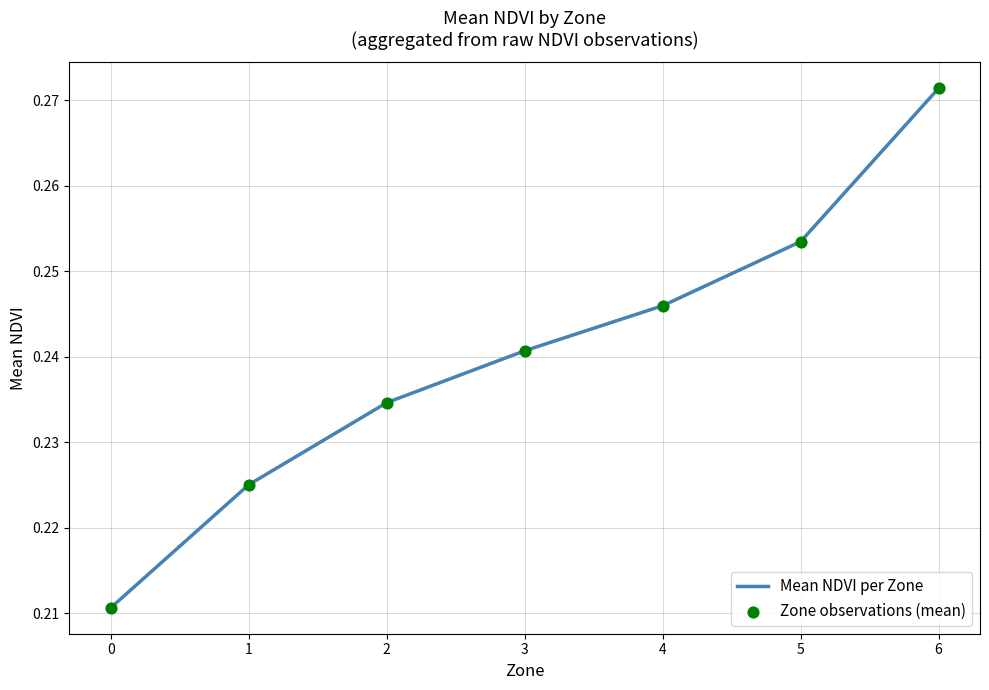

True or false: the data shows 0.0 at 4.

False